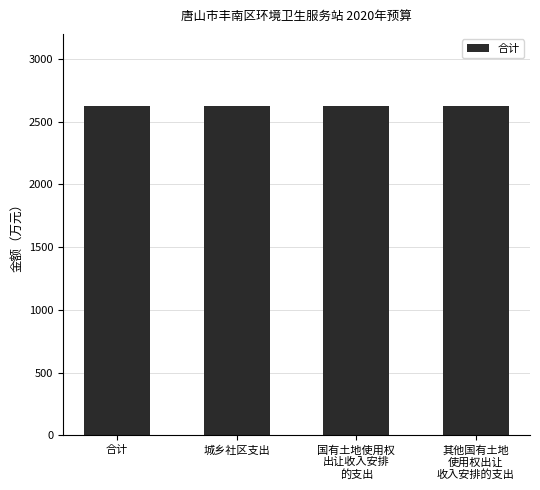

At which category is the sum across all series the highest?

合计